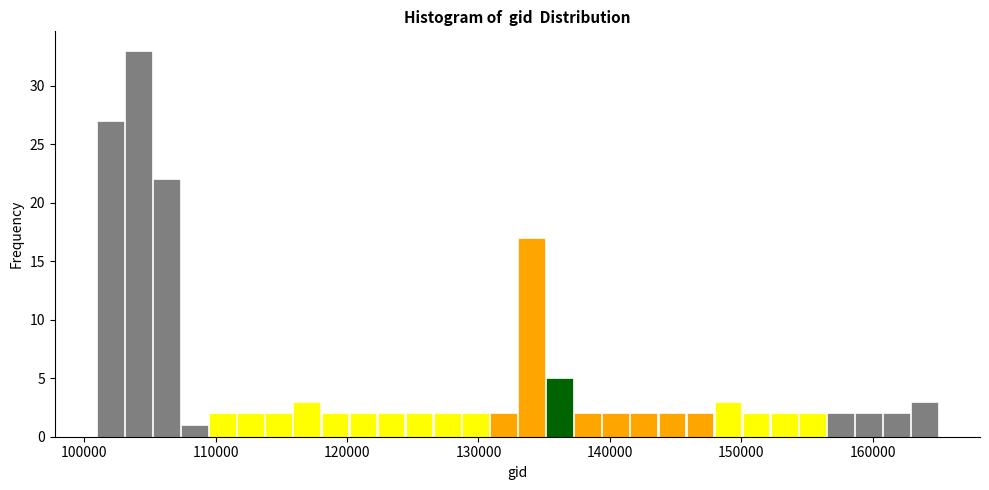

Read against the x-axis, roughly where is the centre of the tallest bar?

104000